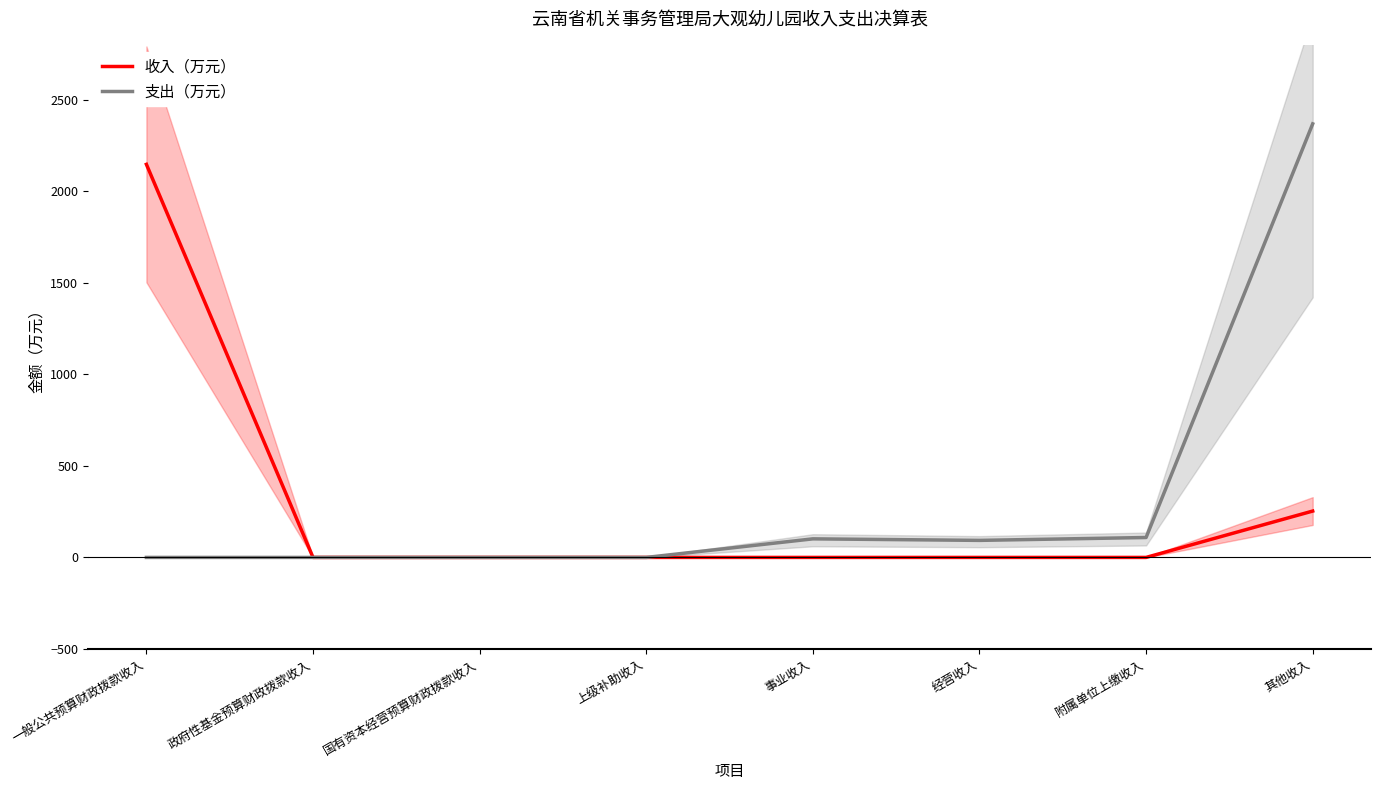

Which has a higher value, 一般公共预算财政拨款收入 or 国有资本经营预算财政拨款收入?

一般公共预算财政拨款收入